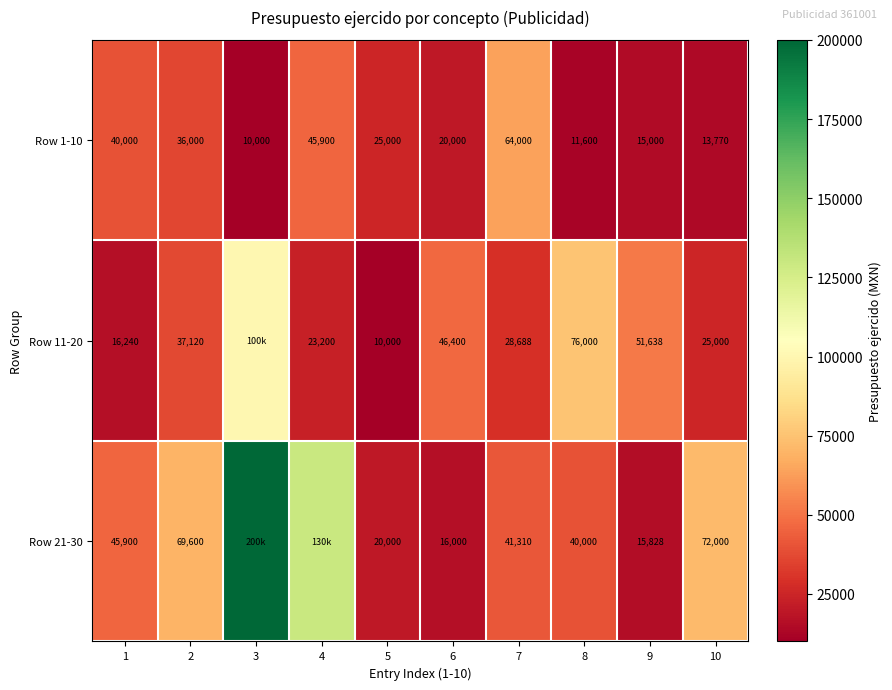

What is the maximum value for Row 1-10?

64000